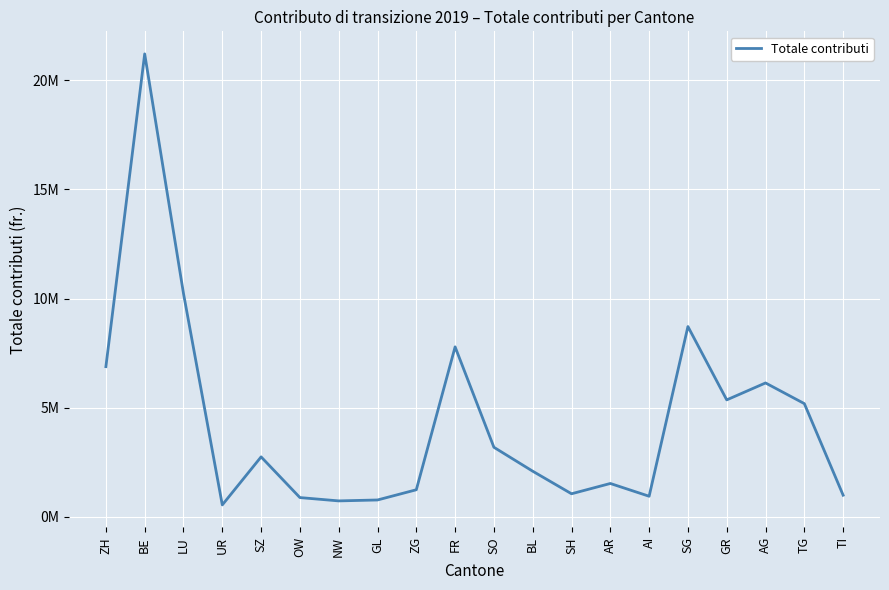

Read the value at ZG.

1235389.1